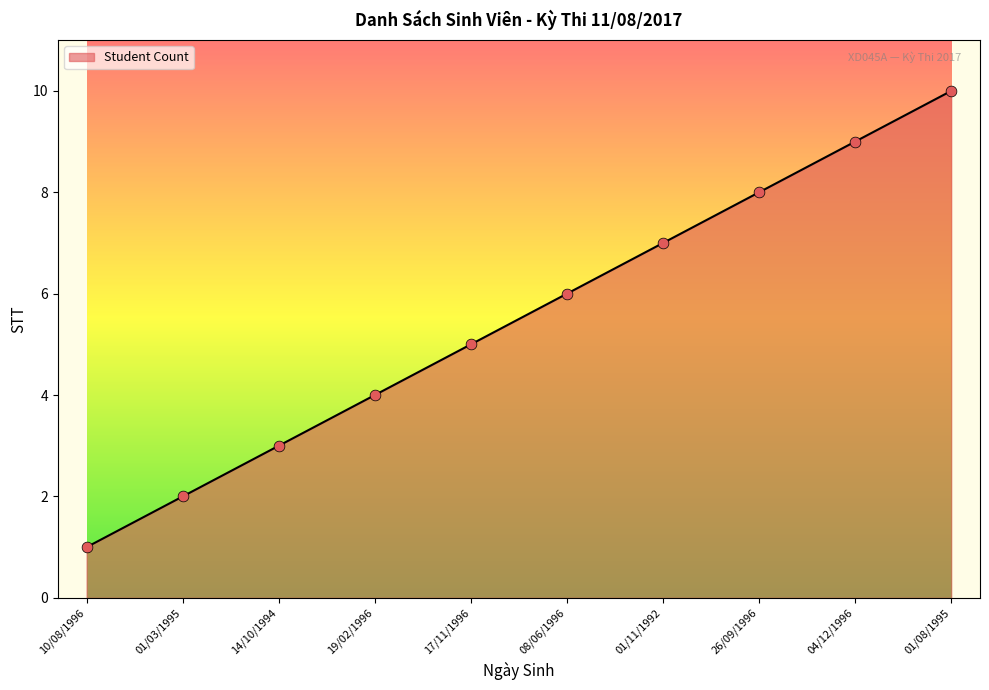

Between 01/08/1995 and 08/06/1996, which is larger?

01/08/1995